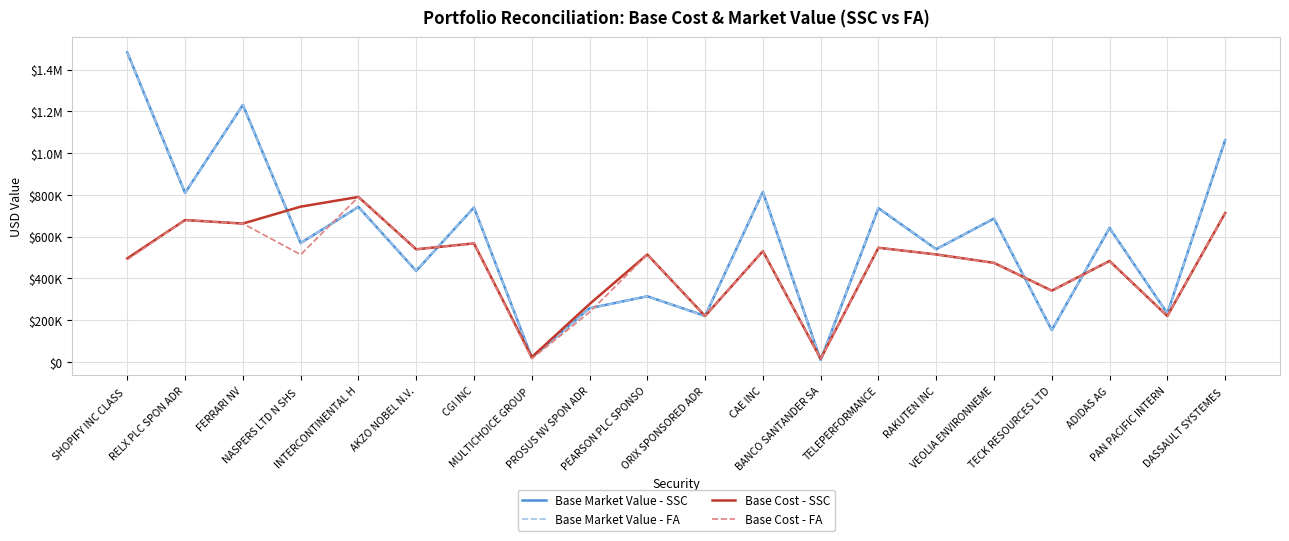

Reading left to right, list all the values displayed in this chart.

Base Market Value - SSC: 1481665.4	809025.0	1230450.0	568852.5	741994.7	435654.5	739305.0	20987.5	256412.5	313768.8	219670.0	813683.5	8114.2	736389.7	539414.1	686293.1	151800.0	641254.6	232067.9	1061754.8
Base Market Value - FA: 1481665.4	809025.0	1230450.0	568852.5	741994.7	437260.9	739305.0	20980.2	255281.0	313768.8	219670.0	813683.5	8114.2	739105.0	538390.9	688823.6	151800.0	643619.1	231627.6	1065669.9
Base Cost - SSC: 495246.9	678997.2	662168.5	743174.9	789749.9	538929.4	567273.4	22383.2	276487.5	513877.8	219454.1	530185.6	14646.9	546282.9	514317.2	474000.3	340718.0	482978.0	219239.1	712281.0
Base Cost - FA: 488786.4	678997.2	662168.5	513550.9	789717.5	538855.7	567273.4	14521.9	237485.4	513877.8	219454.1	530185.6	14646.9	546282.9	514317.2	474000.3	340869.5	482978.0	219239.1	712281.0